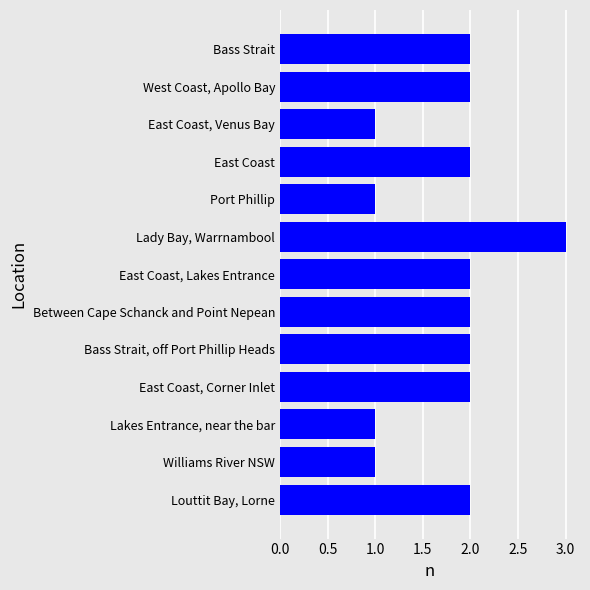

The chart shows a value of 3 at East Coast, Corner Inlet. True or false?

False